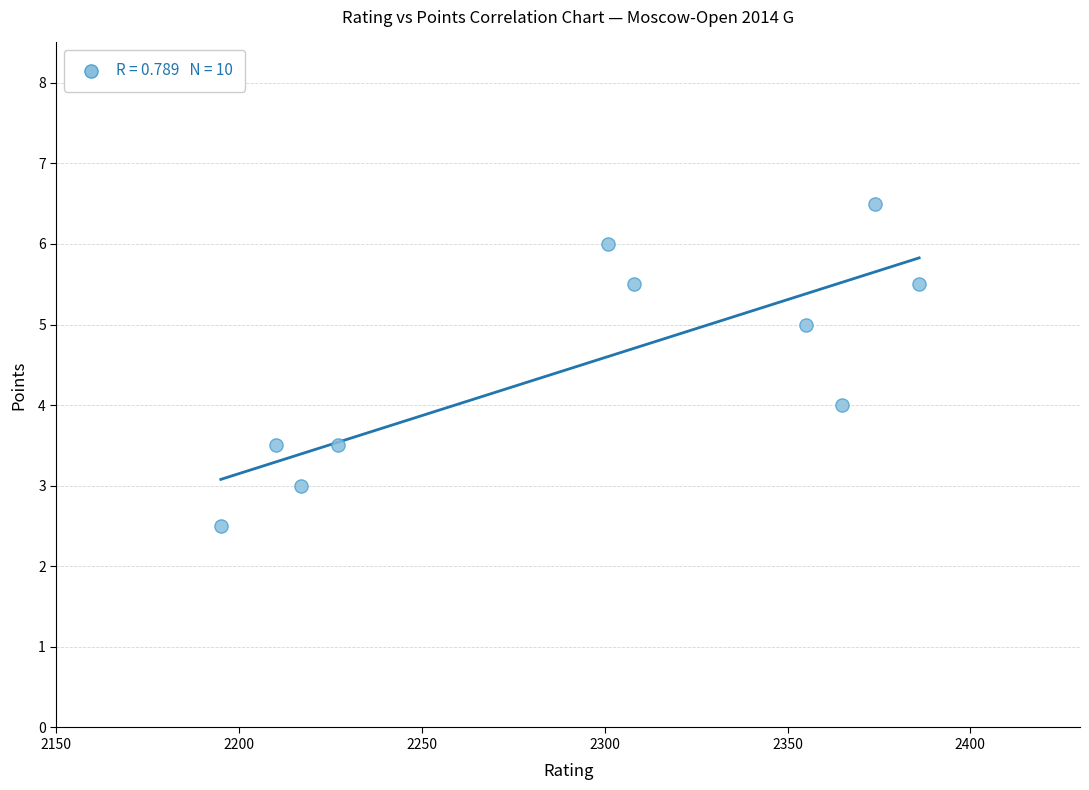

What is the average X value?

2293.8